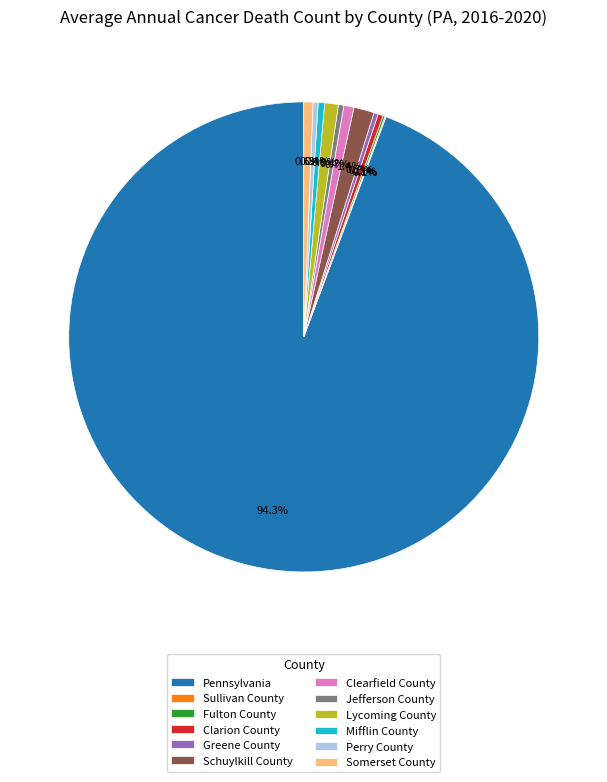

Approximately how many times larger is the value at Pennsylvania compared to Clarion County?

275.7